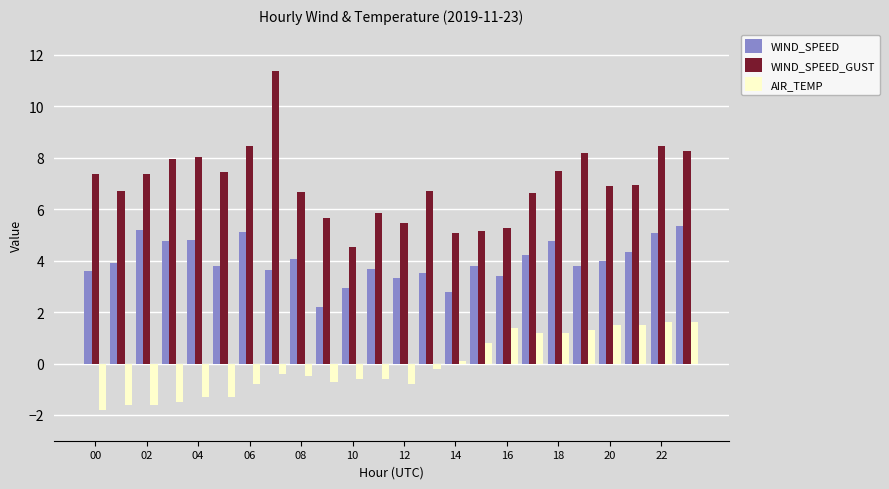

What is the difference between the maximum and minimum values in the AIR_TEMP series?

3.4